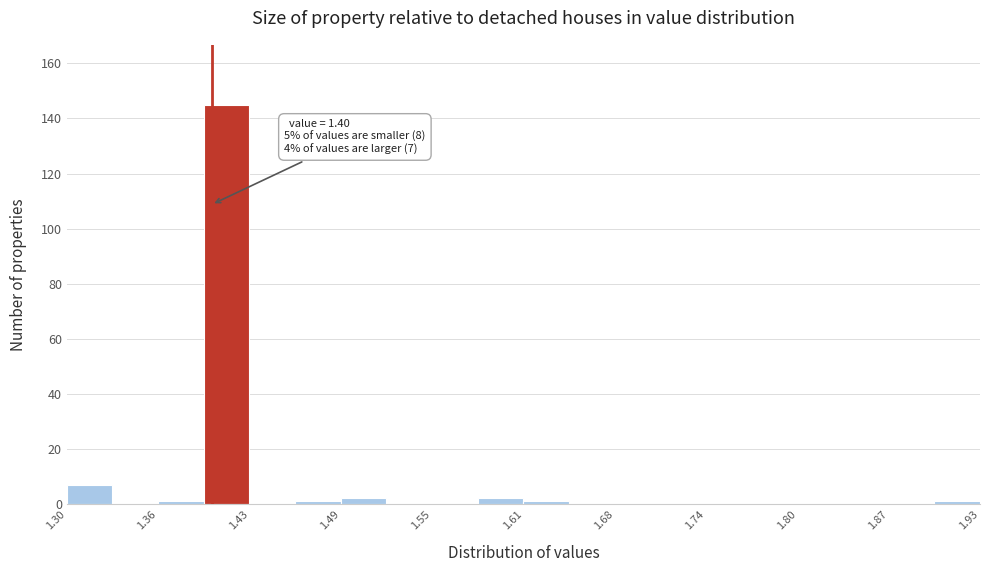

Read against the x-axis, roughly where is the centre of the tallest bar?

1.41